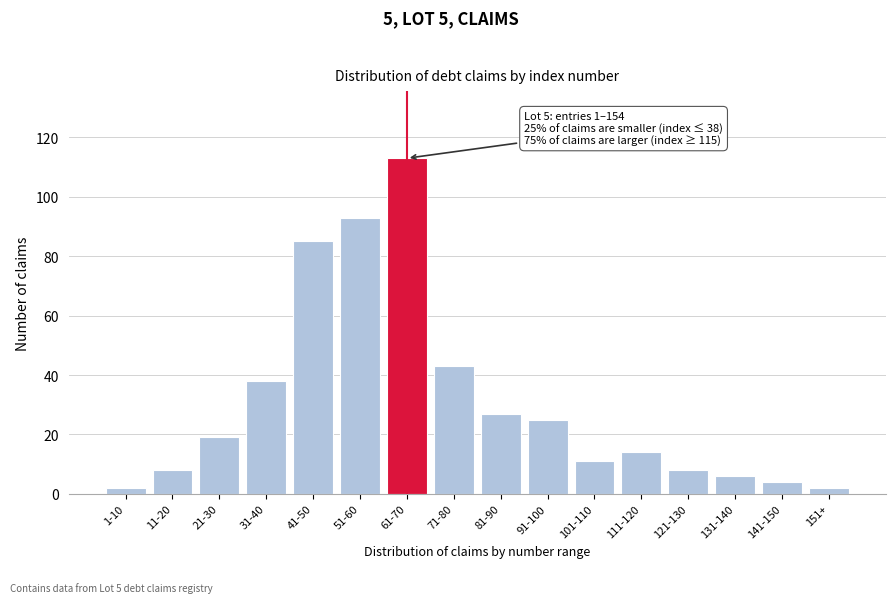

Reading left to right, extract all data points from this chart.

1-10=2	11-20=8	21-30=19	31-40=38	41-50=85	51-60=93	61-70=113	71-80=43	81-90=27	91-100=25	101-110=11	111-120=14	121-130=8	131-140=6	141-150=4	151+=2